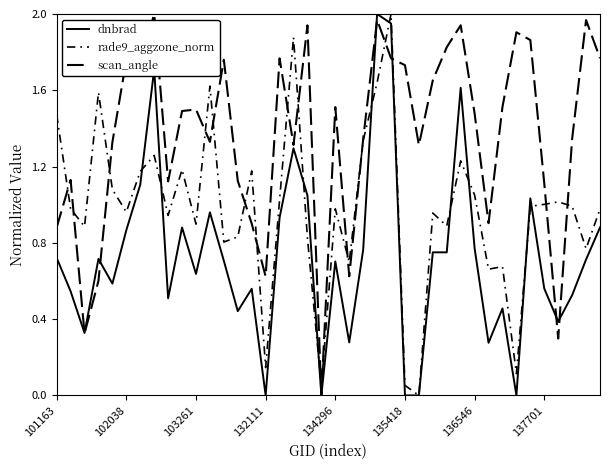

At how many categories does at least one series exceed 1?

35